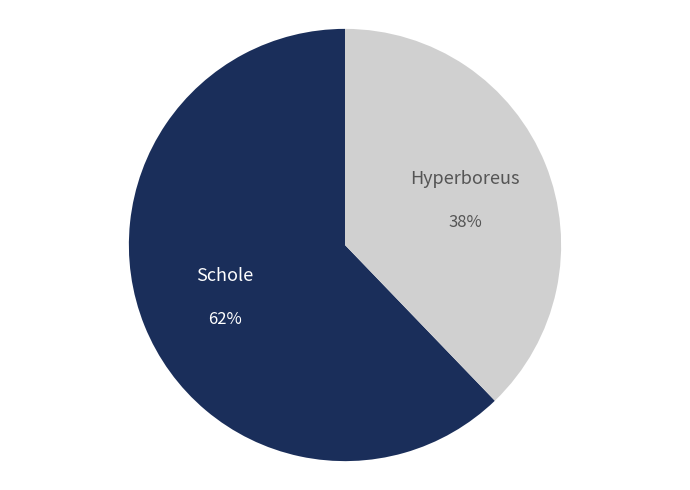

To the nearest percent, what is the combined percentage of Hyperboreus and Schole?

100%